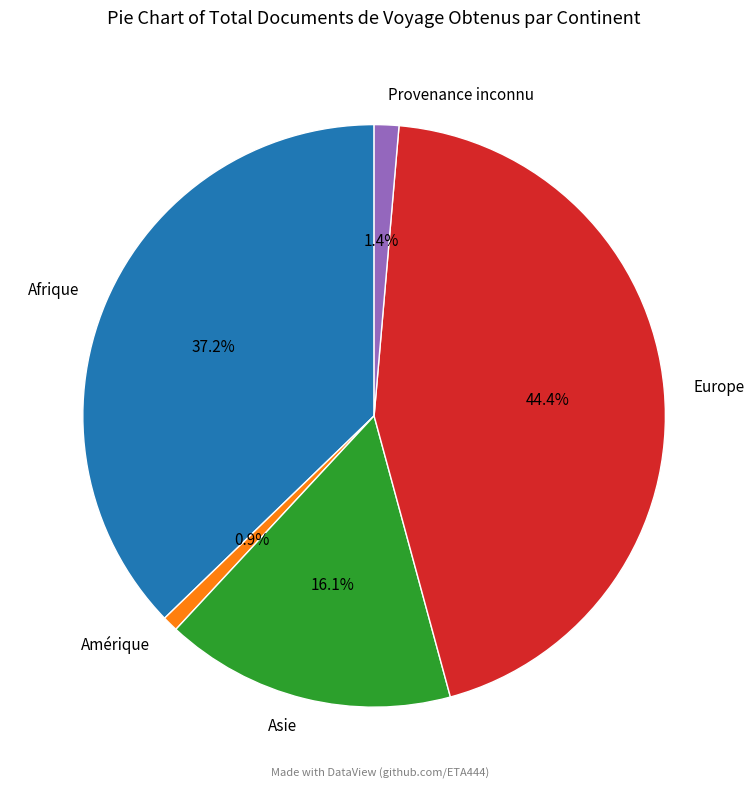

What is the largest slice in the pie chart?

Europe